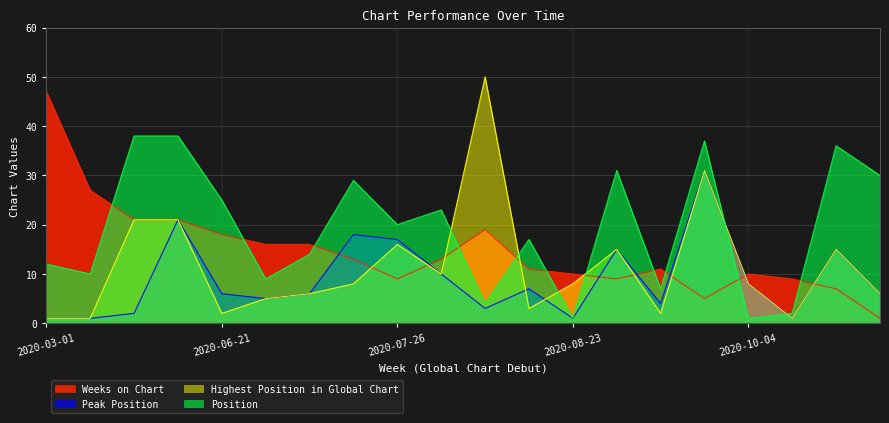

What is the label of the 5th point from the left?

2020-06-21